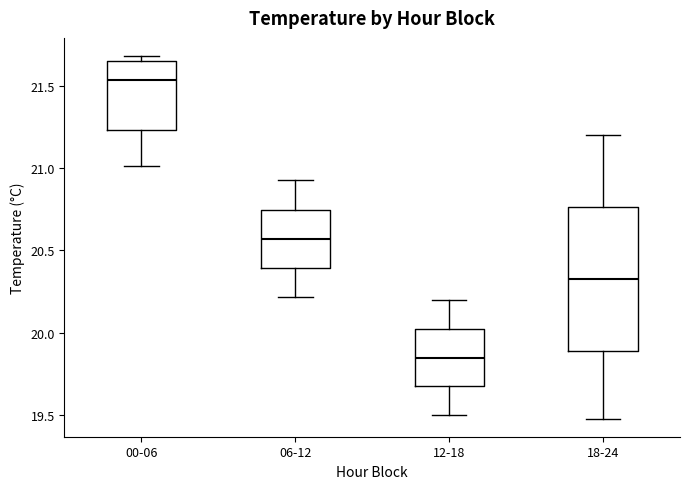

Where is the lower edge of the box for 06-12 on the y-axis? The values are not printed on the chart, so give them approximately, as read against the axis.

20.40